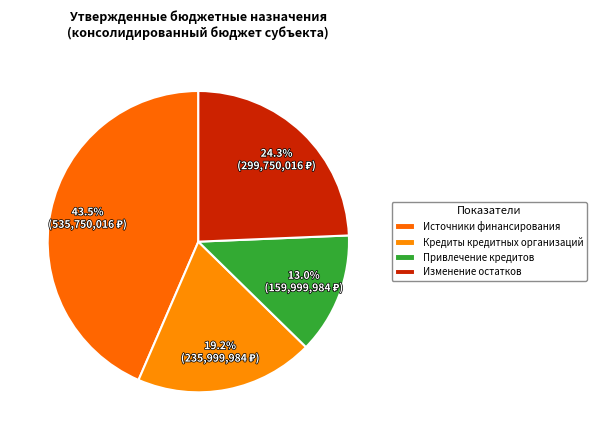

Is there a majority slice in this chart?

No